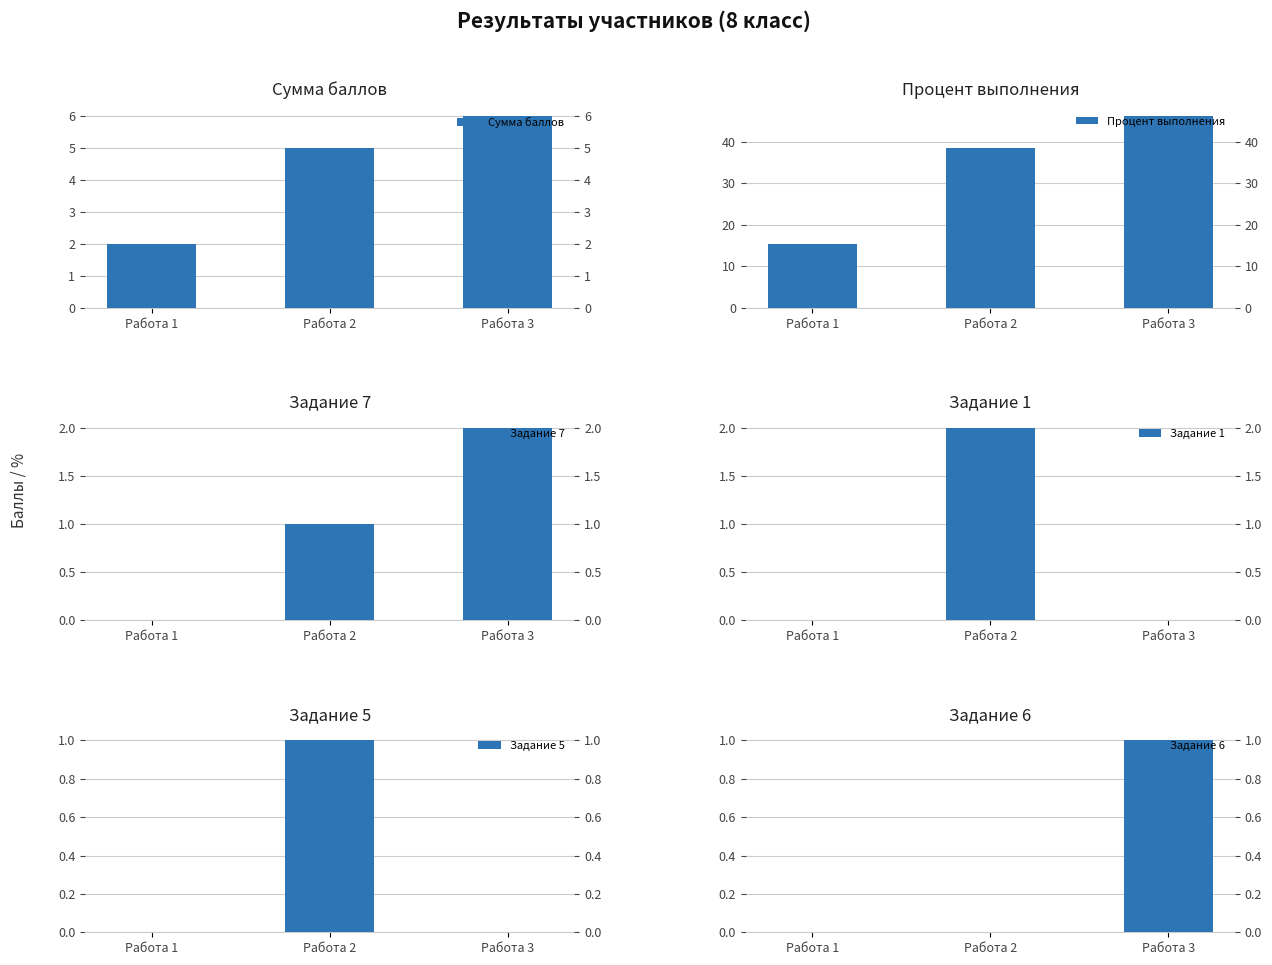

List the series in order of their peak value, lowest first.

Задание 5, Задание 6, Задание 7, Задание 1, Сумма баллов, Процент выполнения